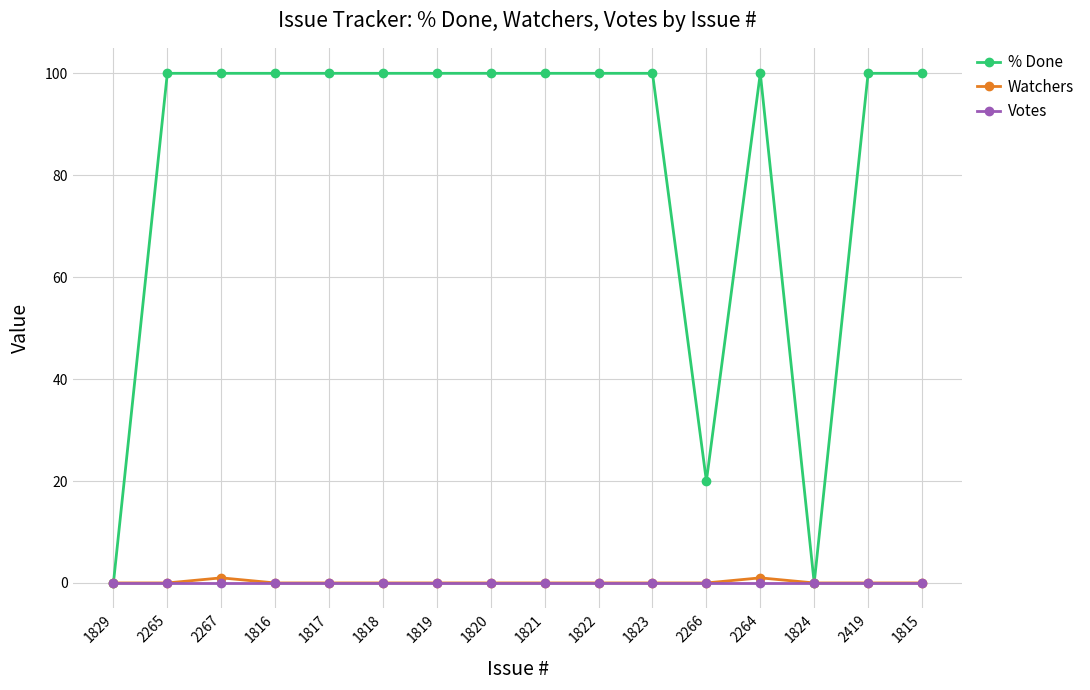

What is the difference between the maximum and second lowest values in the % Done series?

100